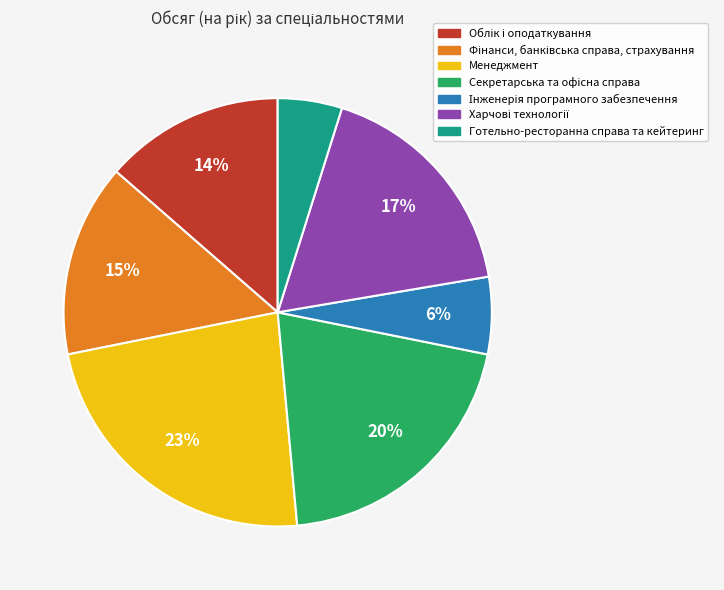

To the nearest percent, what is the average slice percentage?

14%